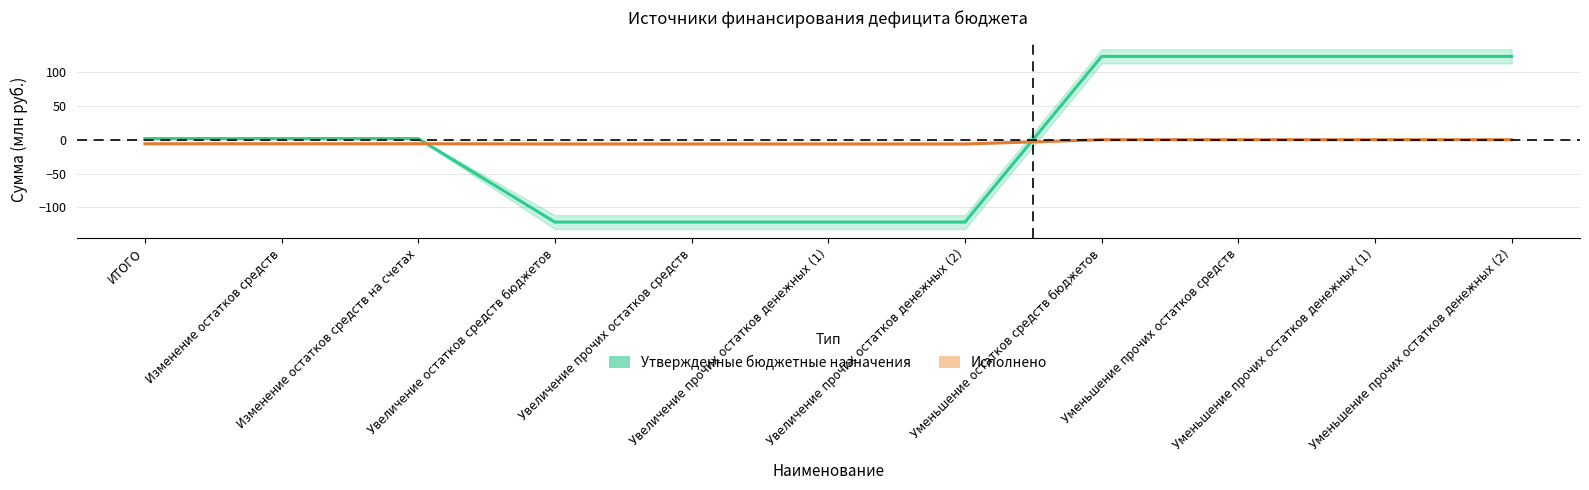

After their last crossing, which series has the higher values: Исполнено or Утвержденные бюджетные назначения?

Утвержденные бюджетные назначения